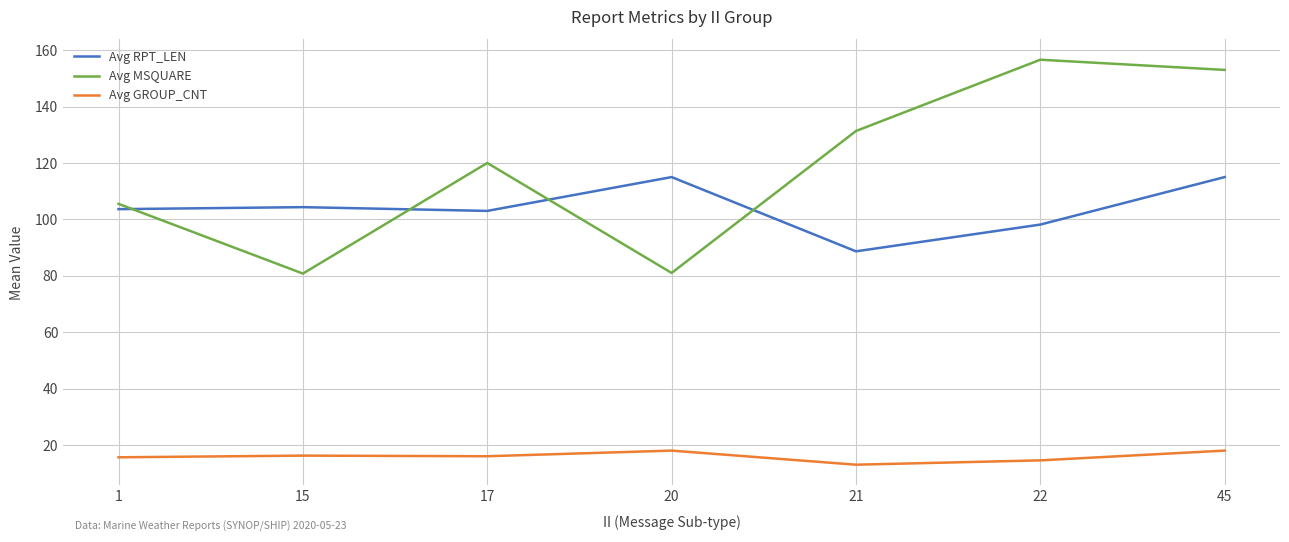

Which series has the largest range (max minus min)?

Avg MSQUARE